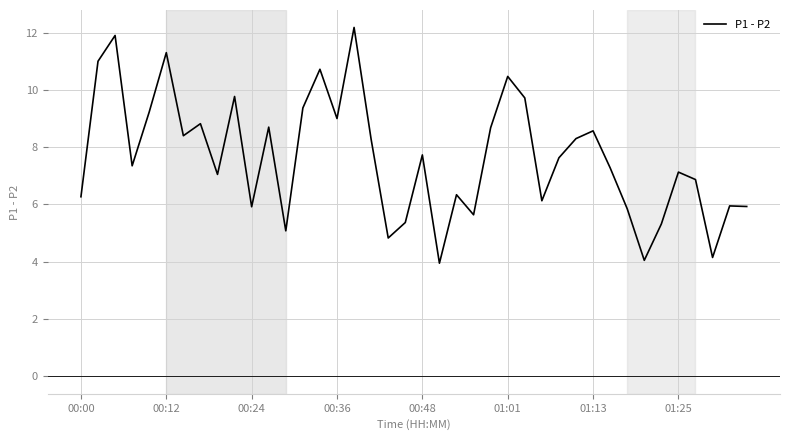

What is the greatest value displayed?

12.2